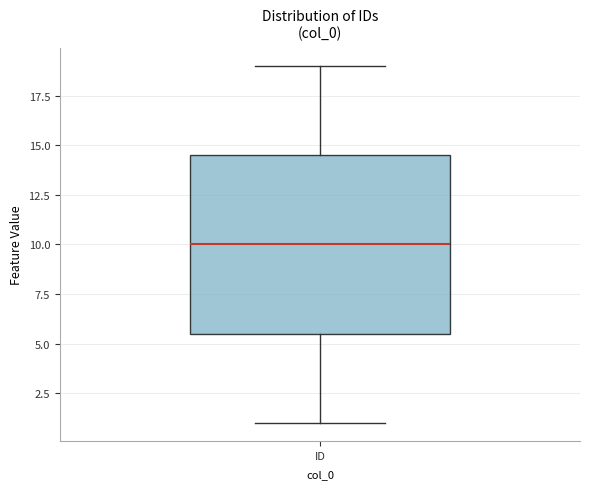

Read this box plot against the y-axis: the position of the median line, the range covered by the box, and the ends of both whiskers. The values are not printed on the chart, so give them approximately, as read against the axis.

median 10.0, box 5.5 to 14.5, whiskers 1.0 to 19.0